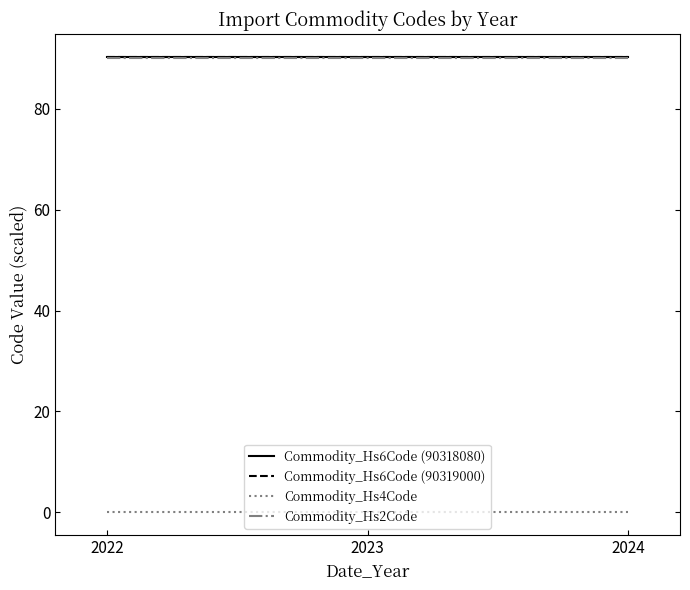

Is it true that Commodity_Hs6Code (90318080) equals 90.3 at 2022?

True